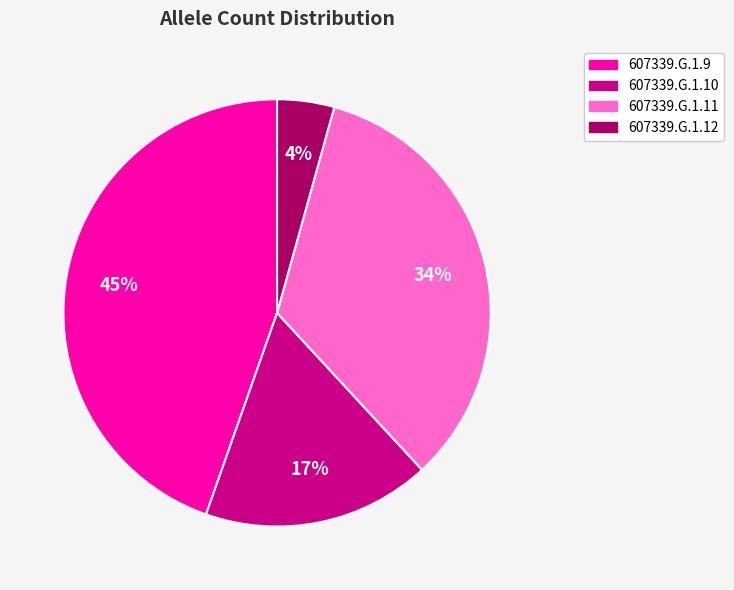

To the nearest percent, what is the average slice percentage?

25%